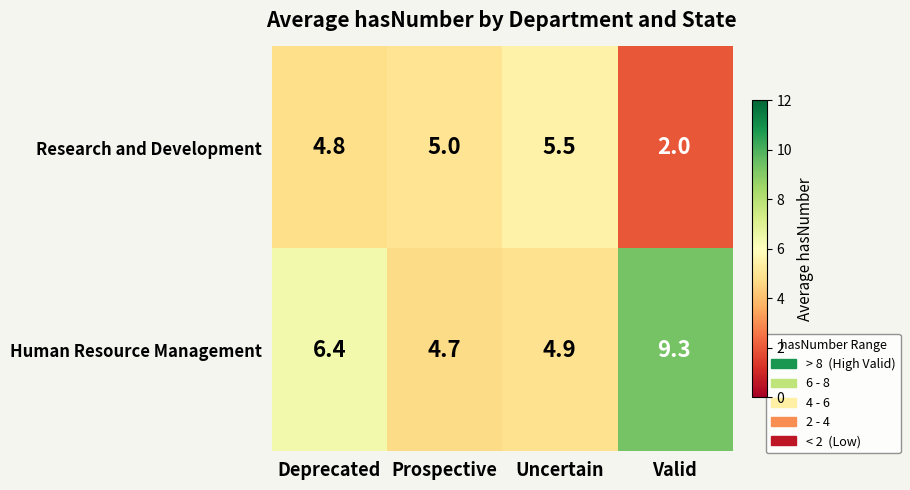

The Human Resource Management series shows 4.9 at Uncertain. True or false?

True